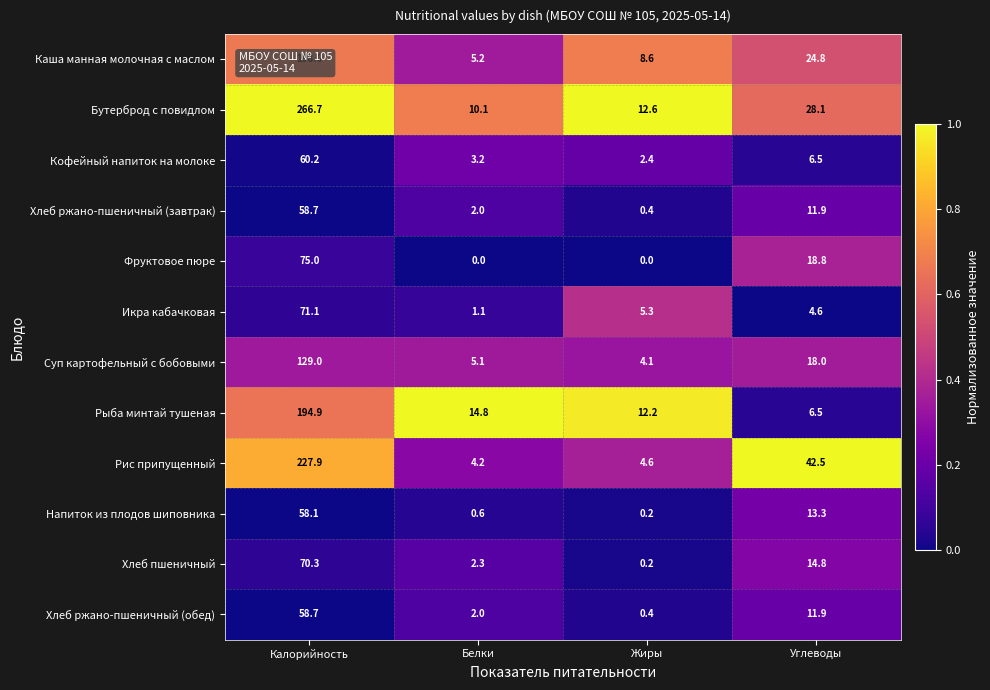

At which label does Бутерброд с повидлом first exceed 28?

Калорийность